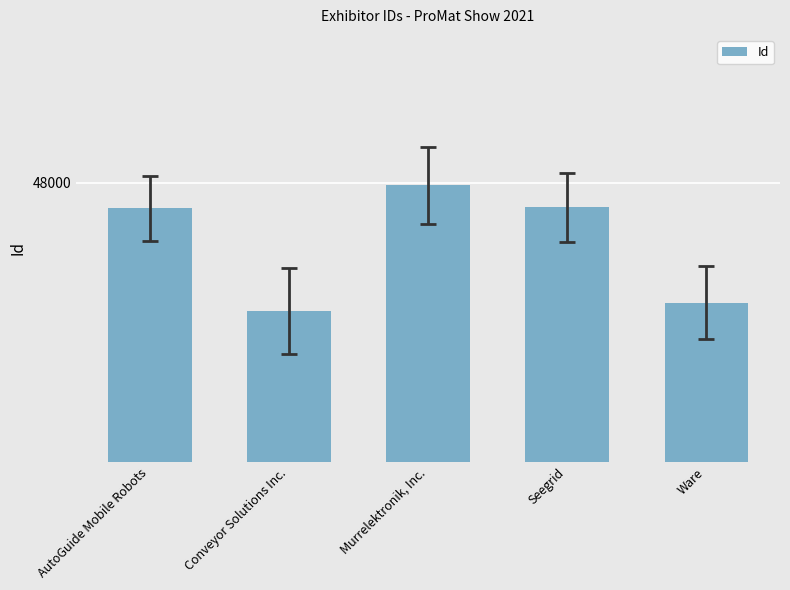

What is the sum of all values?

238601